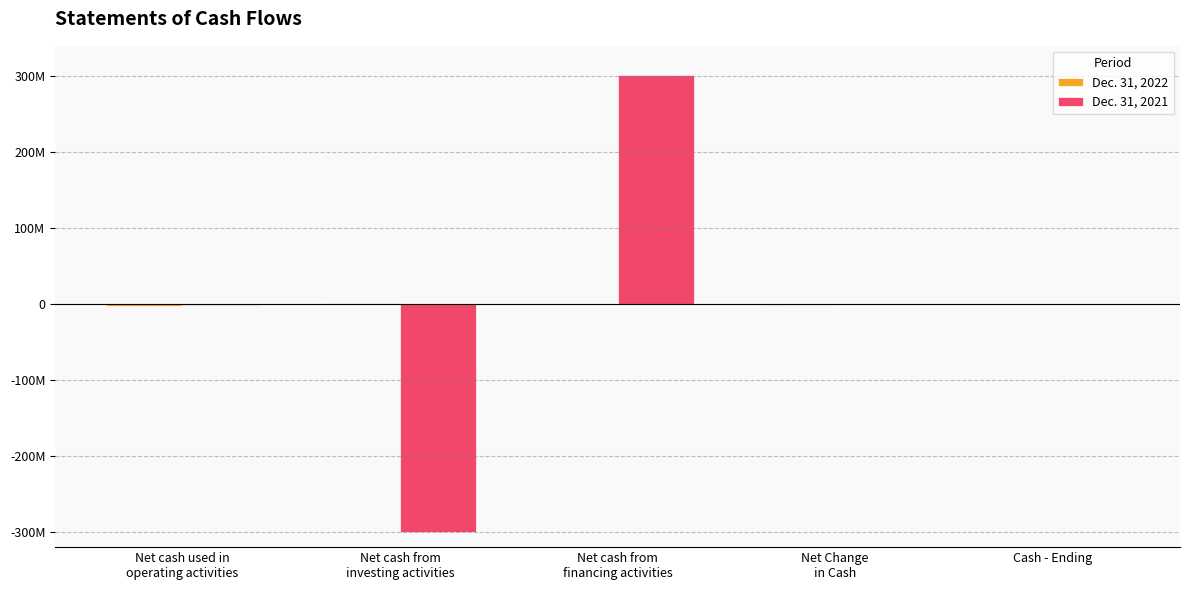

Which series has the largest total across all categories?

Dec. 31, 2021